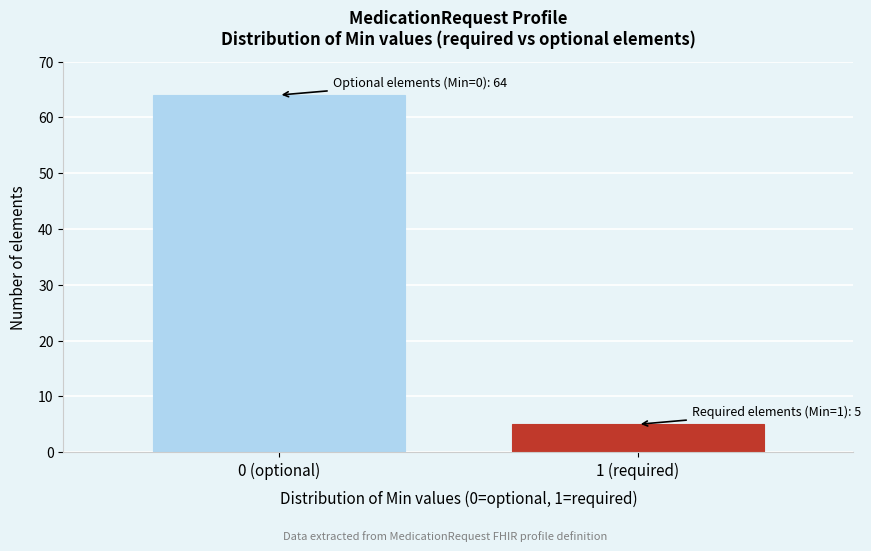

Reading left to right, extract all data points from this chart.

0 (optional)=64	1 (required)=5